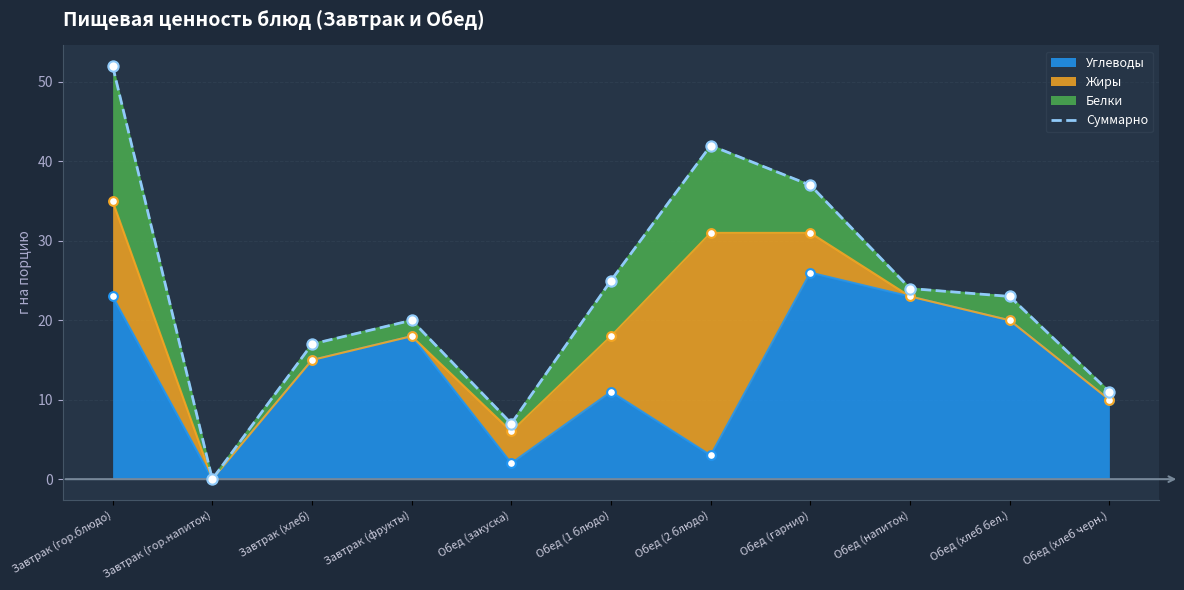

What is the ratio of the value at Обед (напиток) to the value at Обед (гарнир)?

0.6